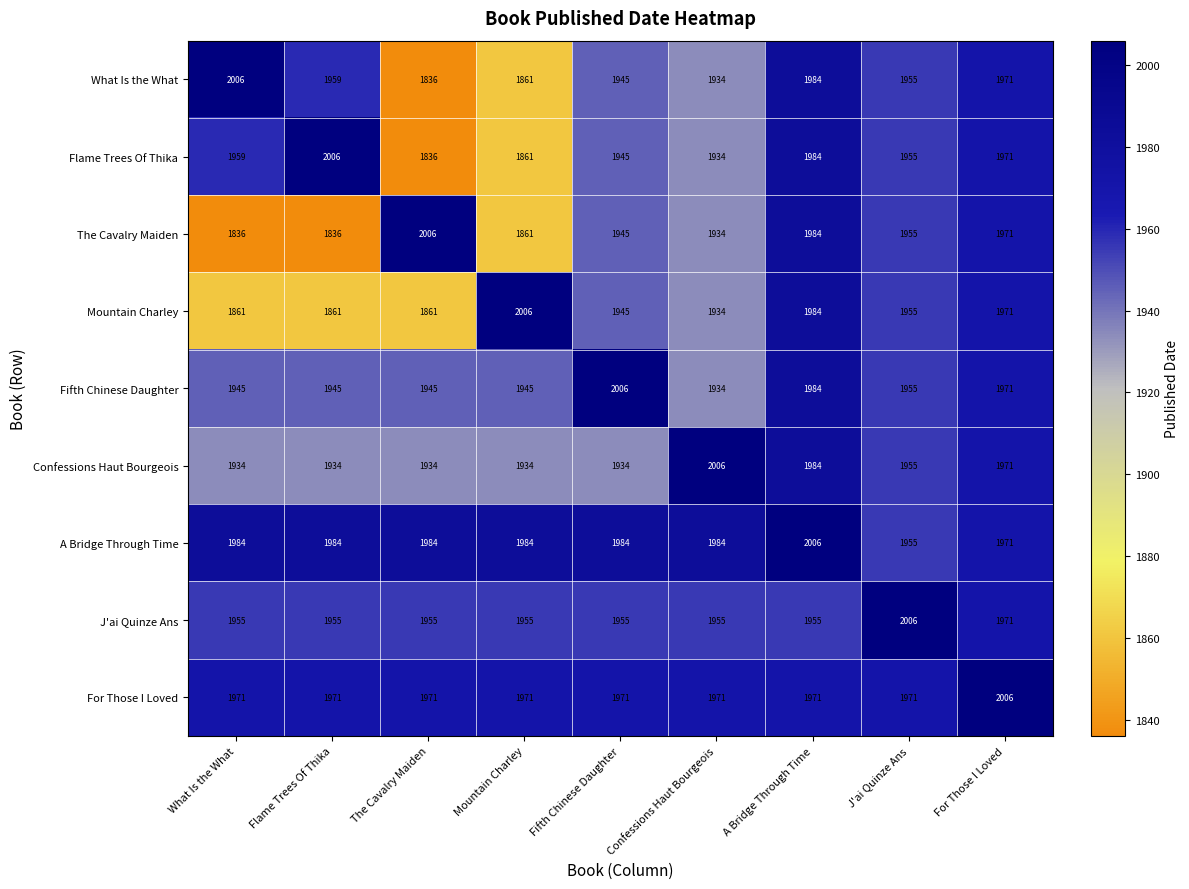

True or false: Mountain Charley has a value of 1861 at What Is the What.

True